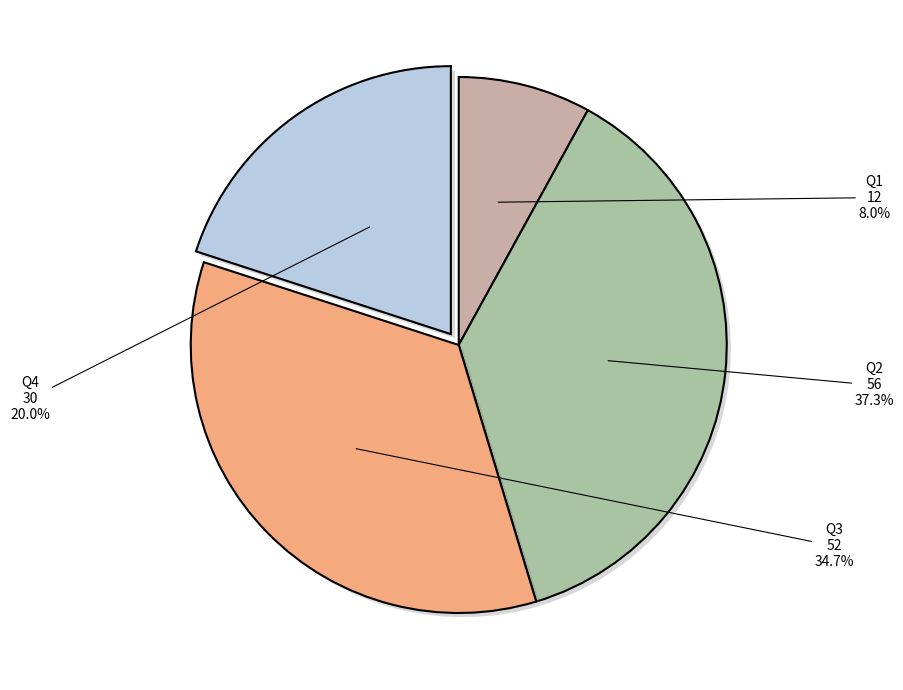

Does any single category account for the majority?

No